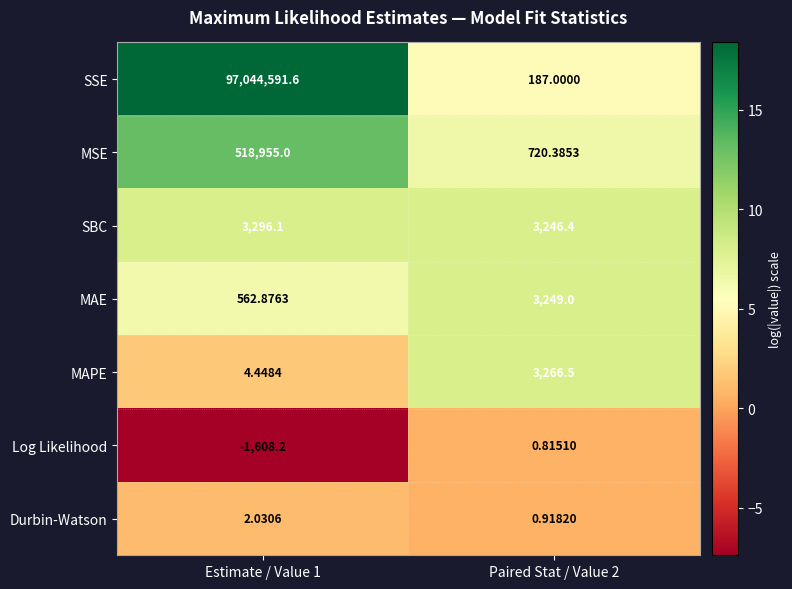

Which series changed the most between Estimate / Value 1 and Paired Stat / Value 2?

SSE